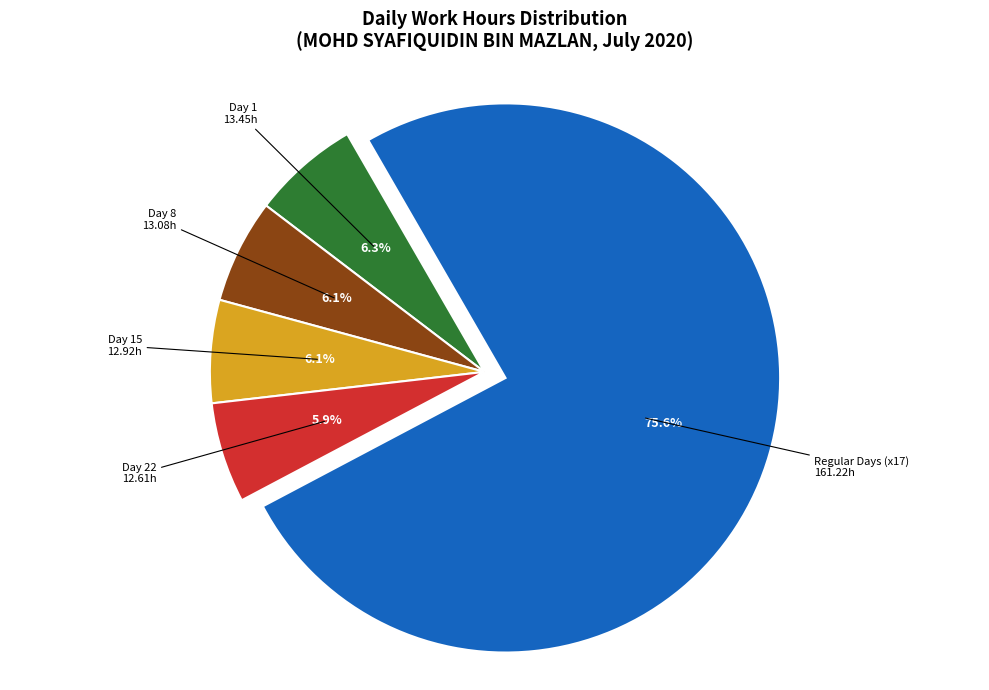

Does any single category account for the majority?

Yes